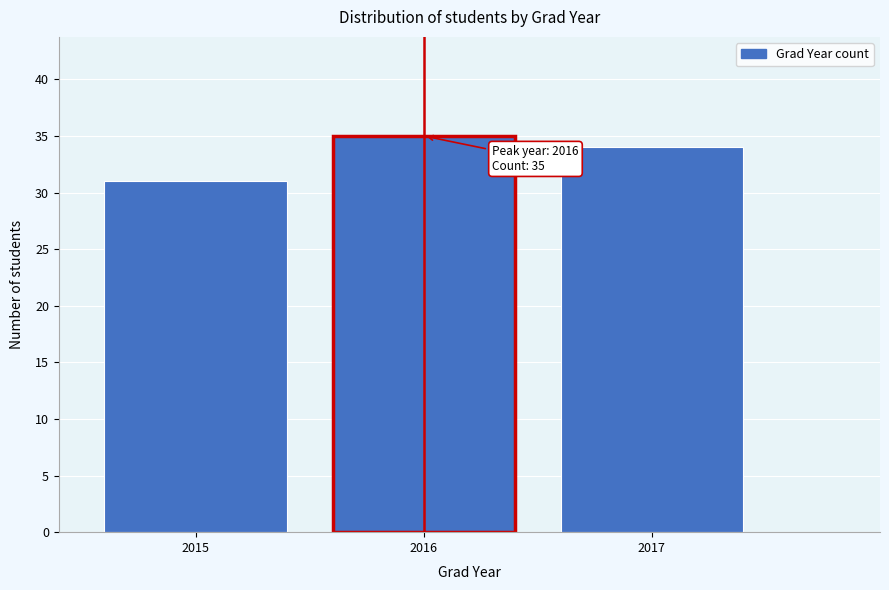

Reading right to left, what are all the values shown in this chart?

34	35	31